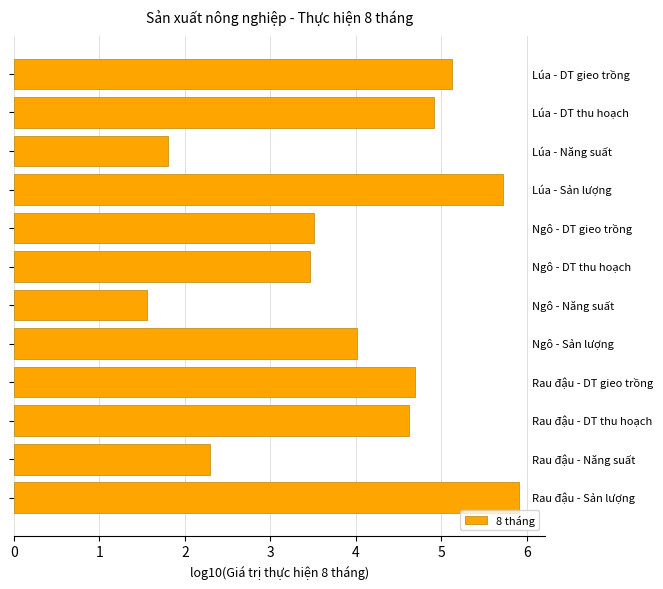

What is the sum of all values?

47.6